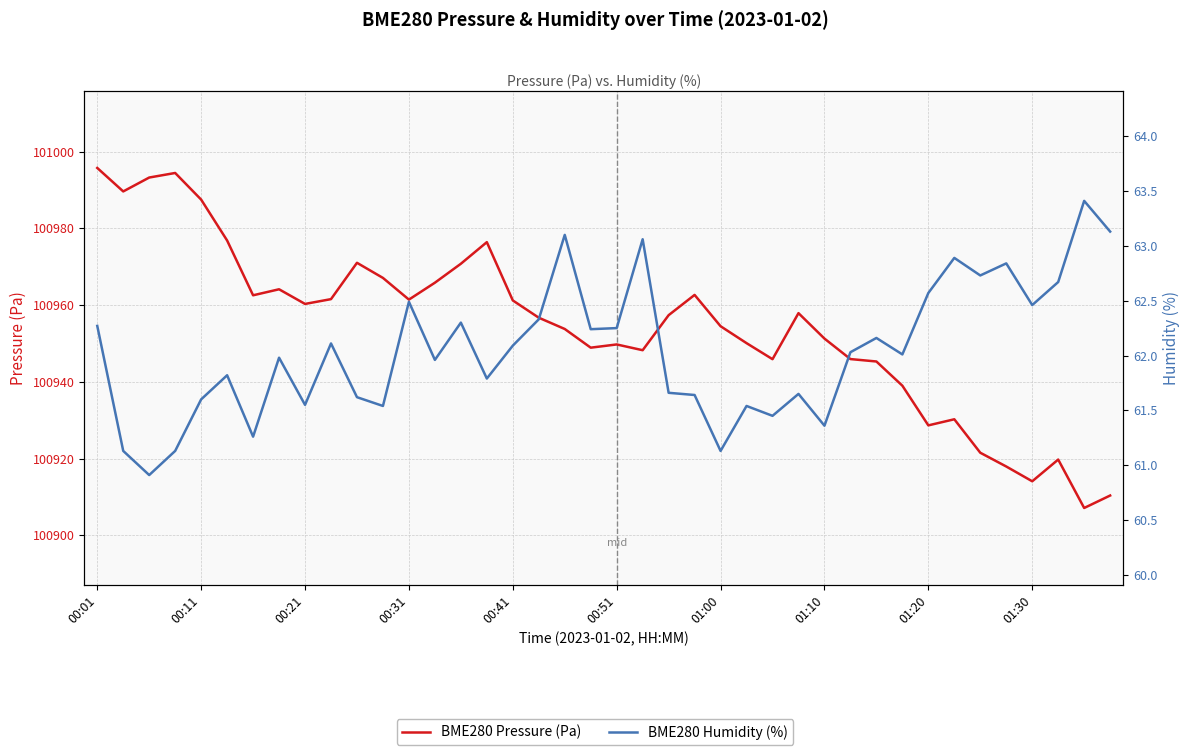

What position from the right is 15?

25